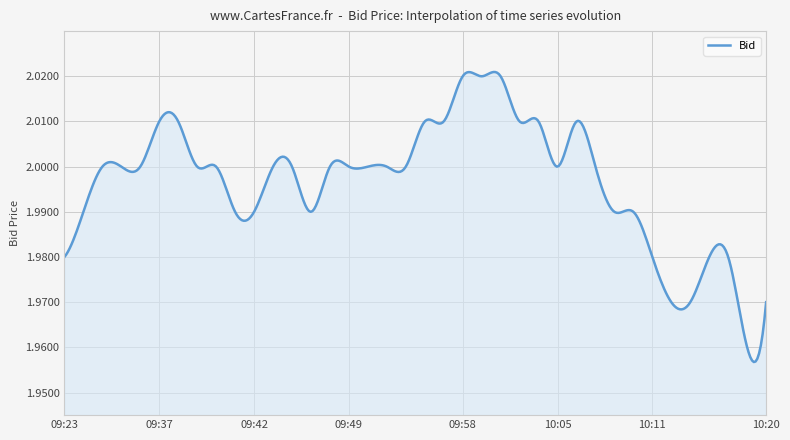

How many lines are shown in the chart?

1